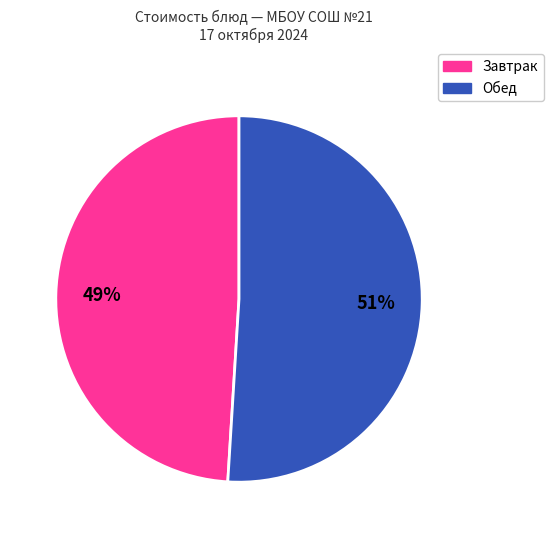

To the nearest percent, what is the average slice percentage?

50%